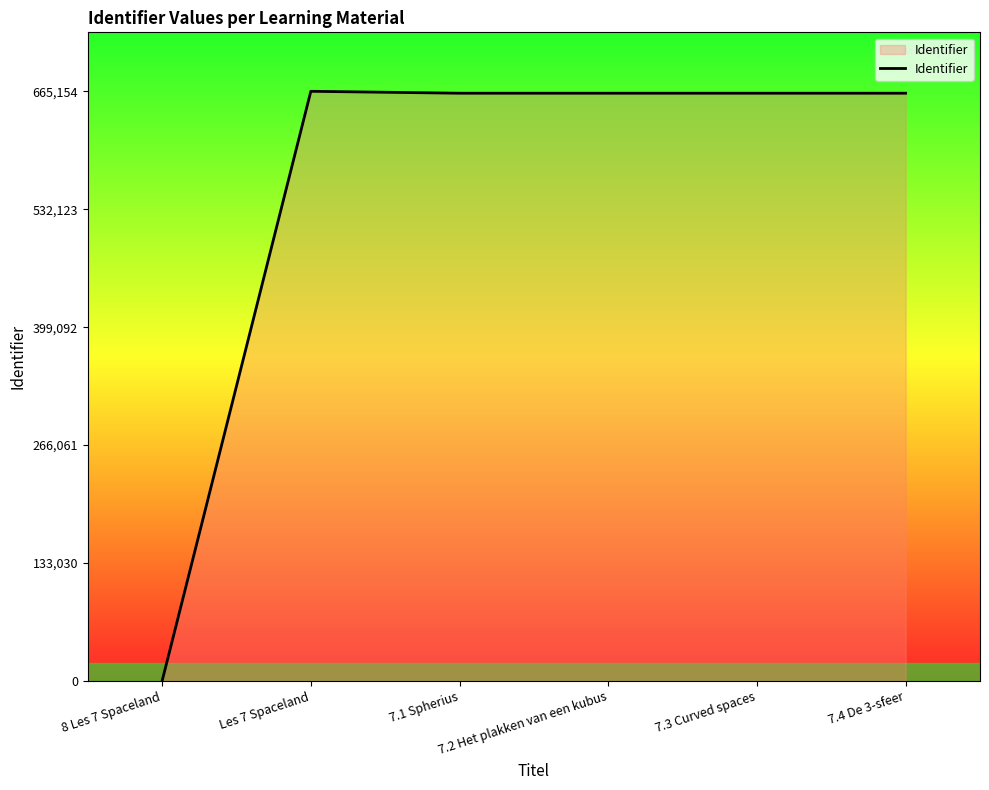

Approximately how many times larger is the value at 7.4 De 3-sfeer compared to Les 7 Spaceland?

1.0